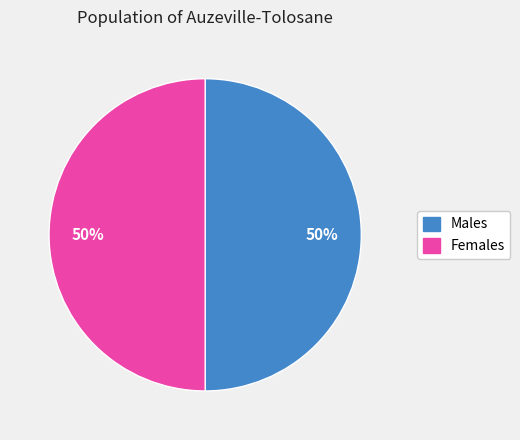

To the nearest percent, what is the average slice percentage?

50%